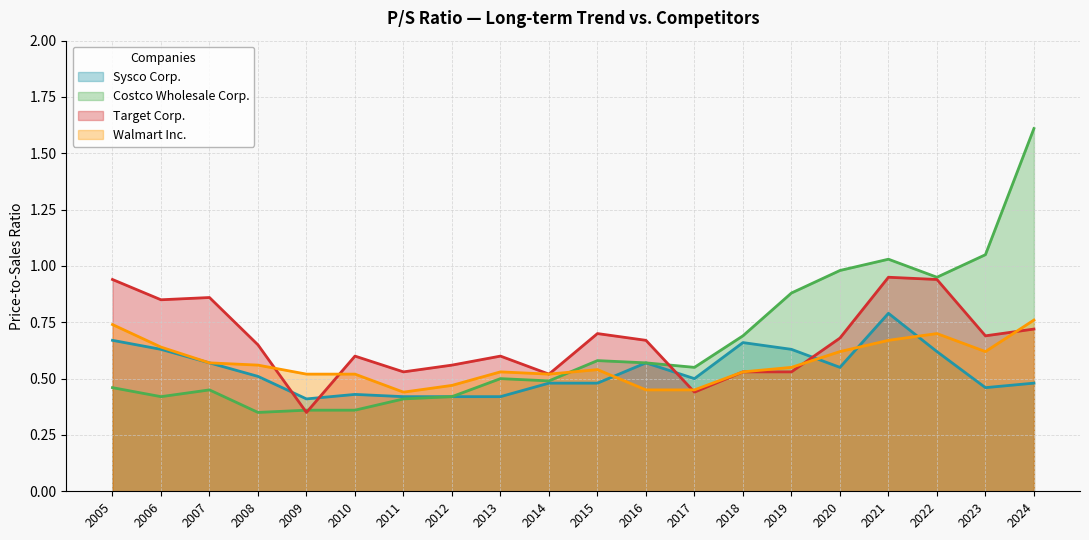

Where do Walmart Inc. and Sysco Corp. first cross each other?

2015 and 2016